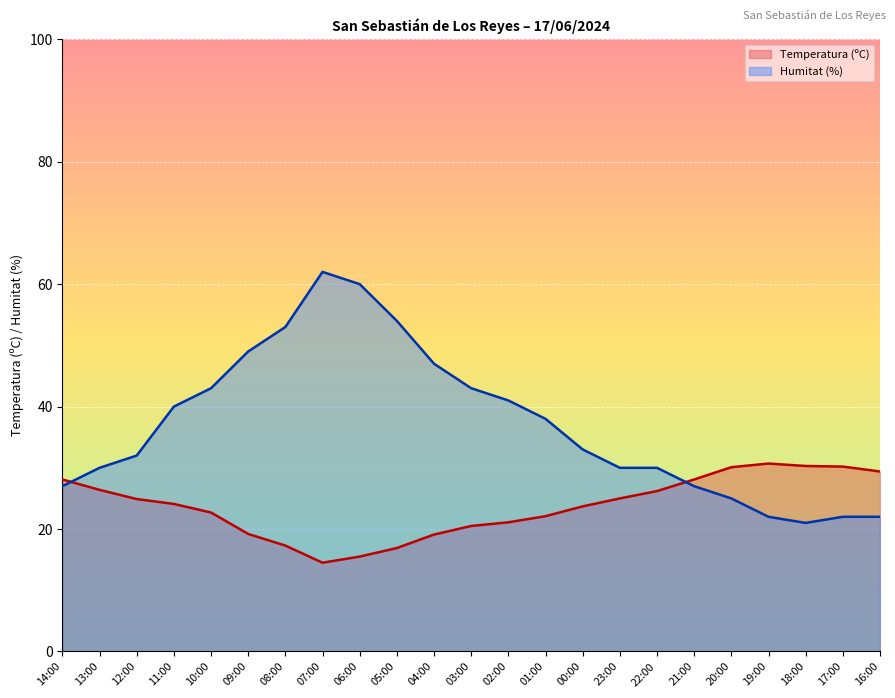

Which series changed the most between 11:00 and 23:00?

Humitat (%)